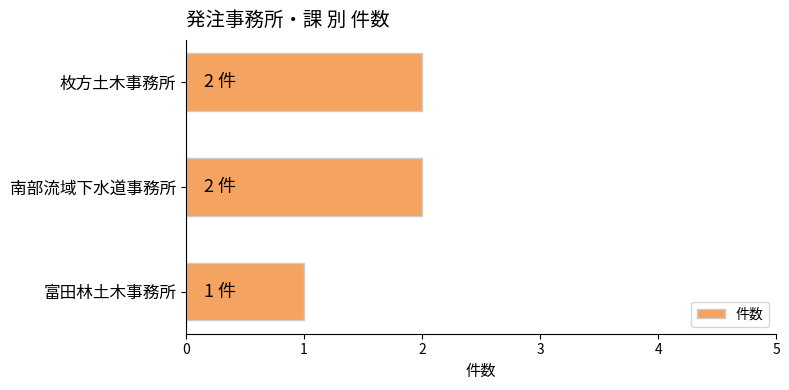

How many bars are there in total?

3